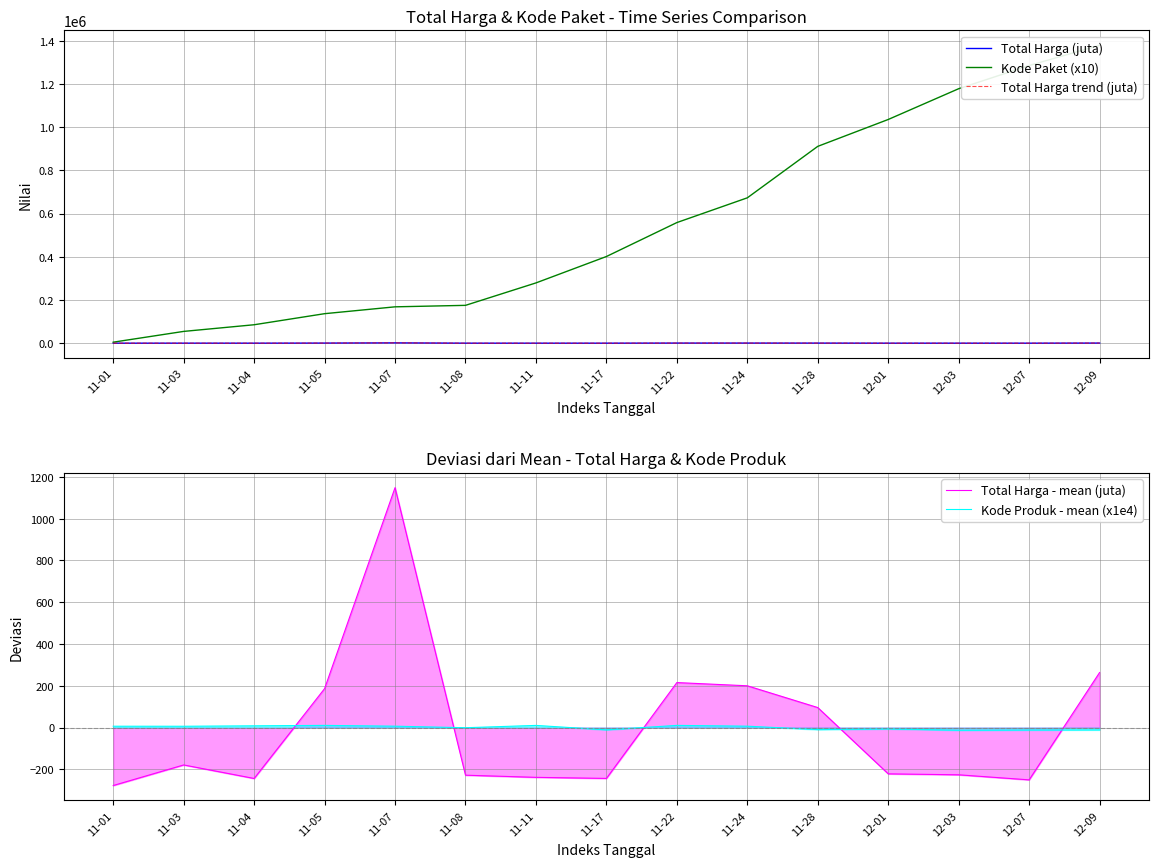

The Kode Produk - mean (x1e4) series shows 6.4 at 11-22. True or false?

False